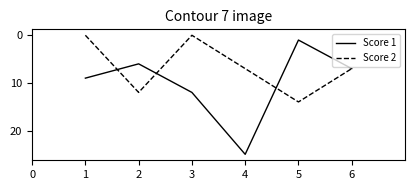

What is the difference between the second highest and minimum values in the Score 1 series?

11